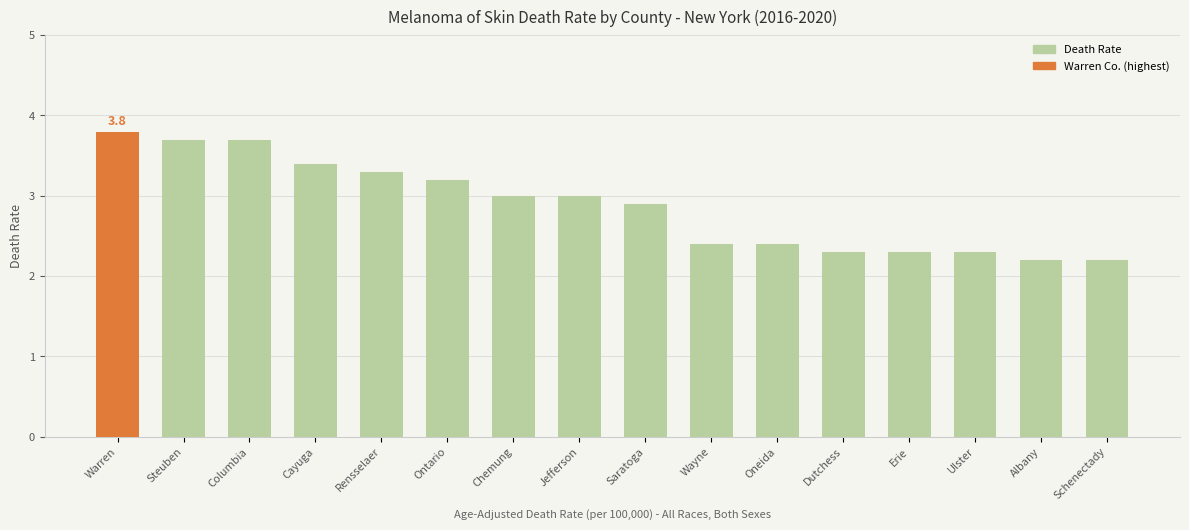

What is the sum of all values?

46.1